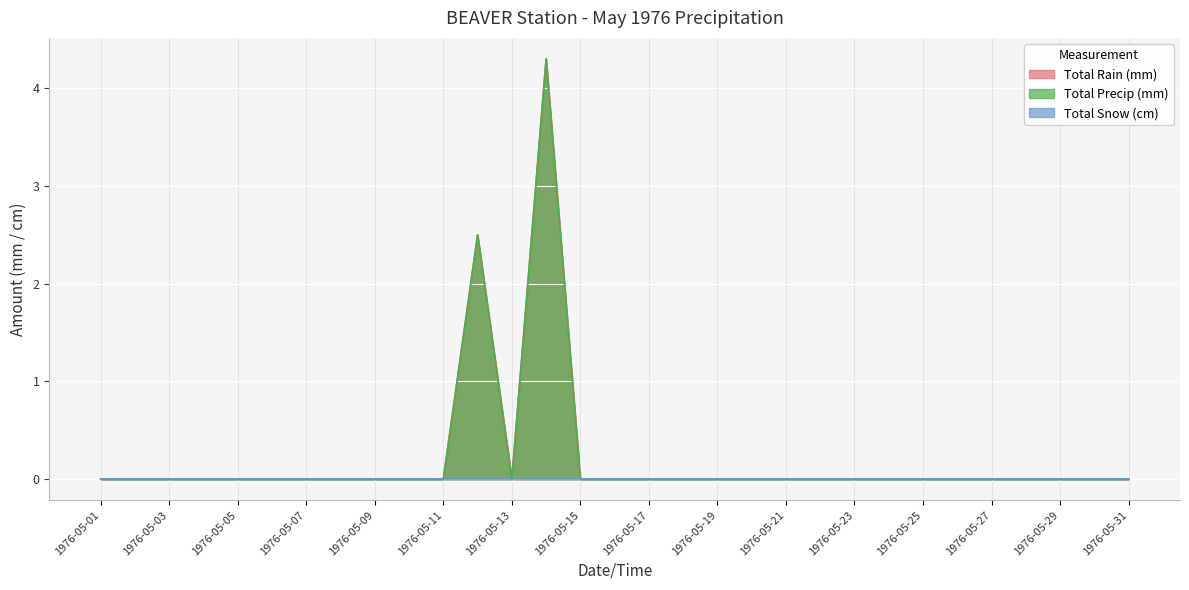

Does the chart display data point markers on the line(s)?

No